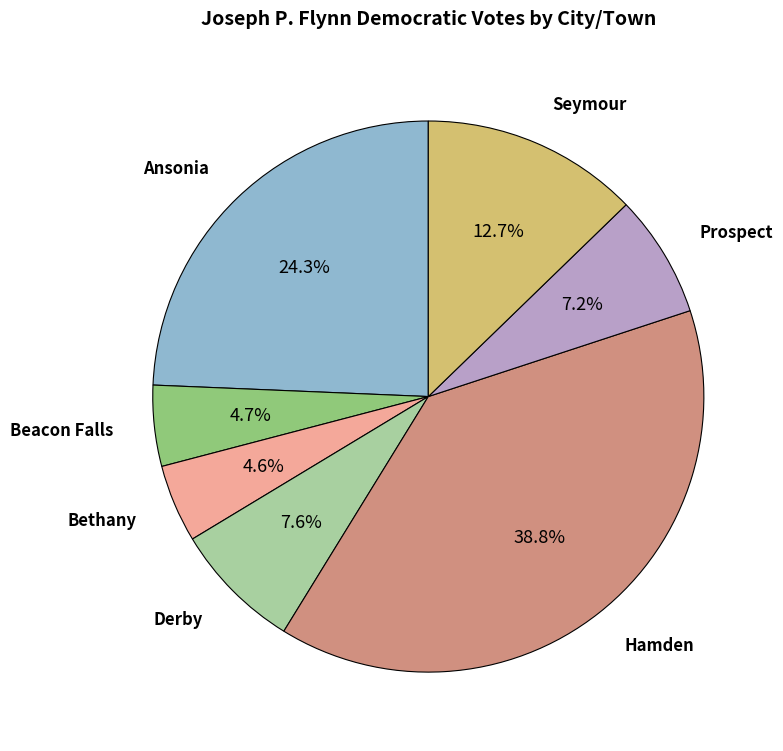

Is there a majority slice in this chart?

No